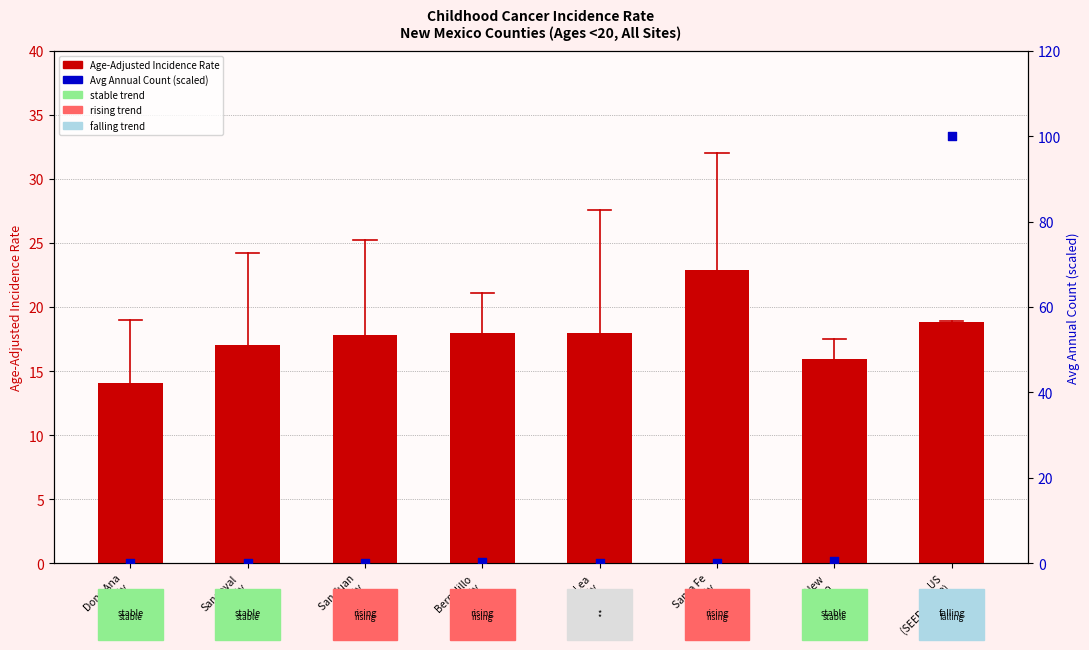

At which category is the sum across all series the highest?

US
(SEER+NPCR)